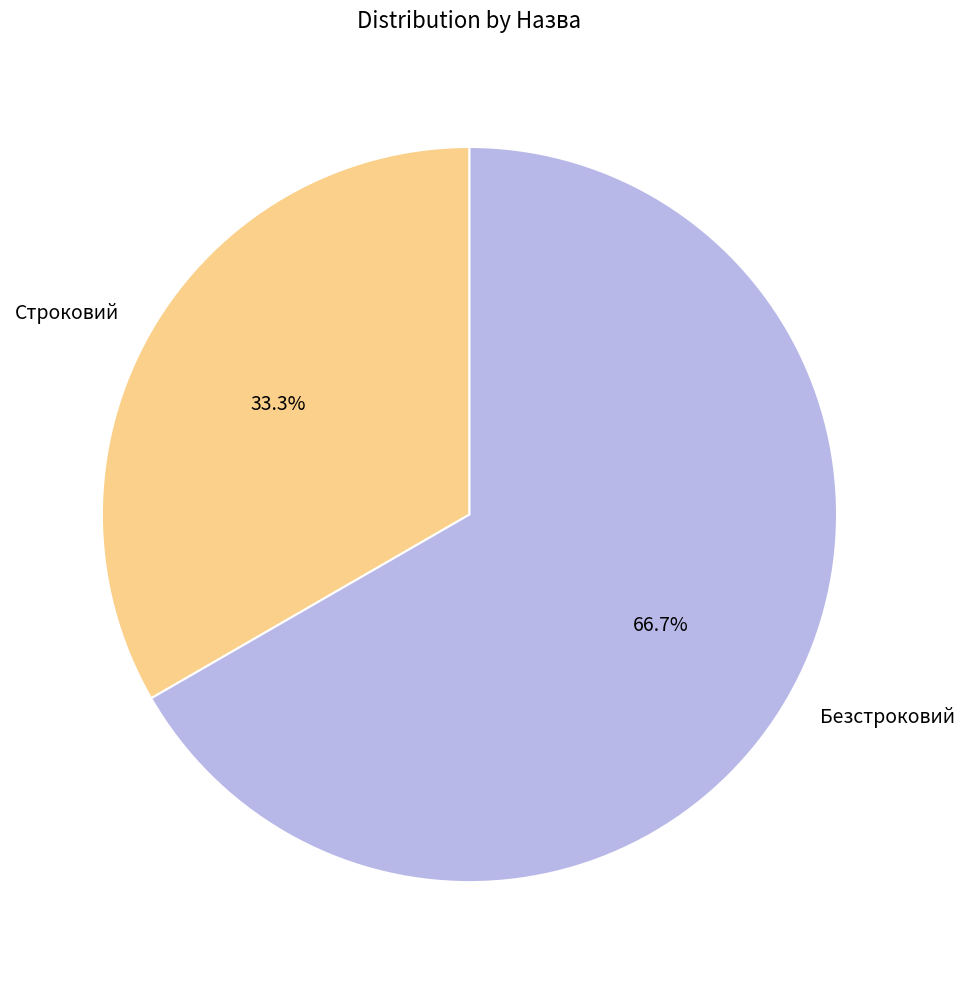

Count the number of slices in the pie.

2